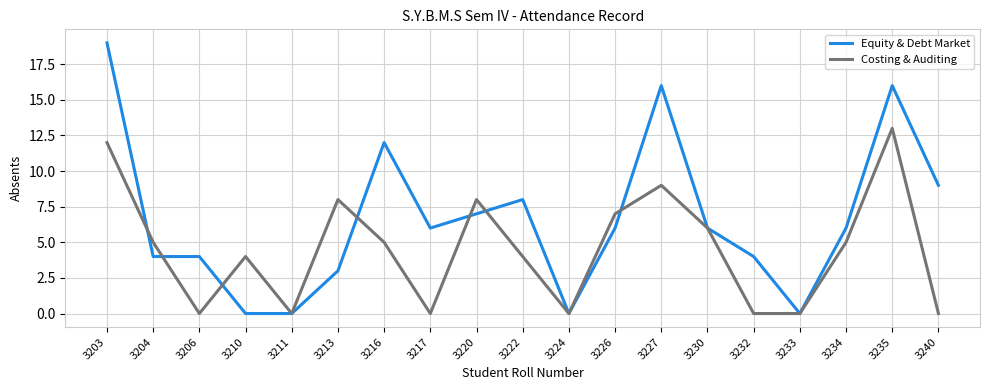

Does the chart have visible grid lines?

Yes